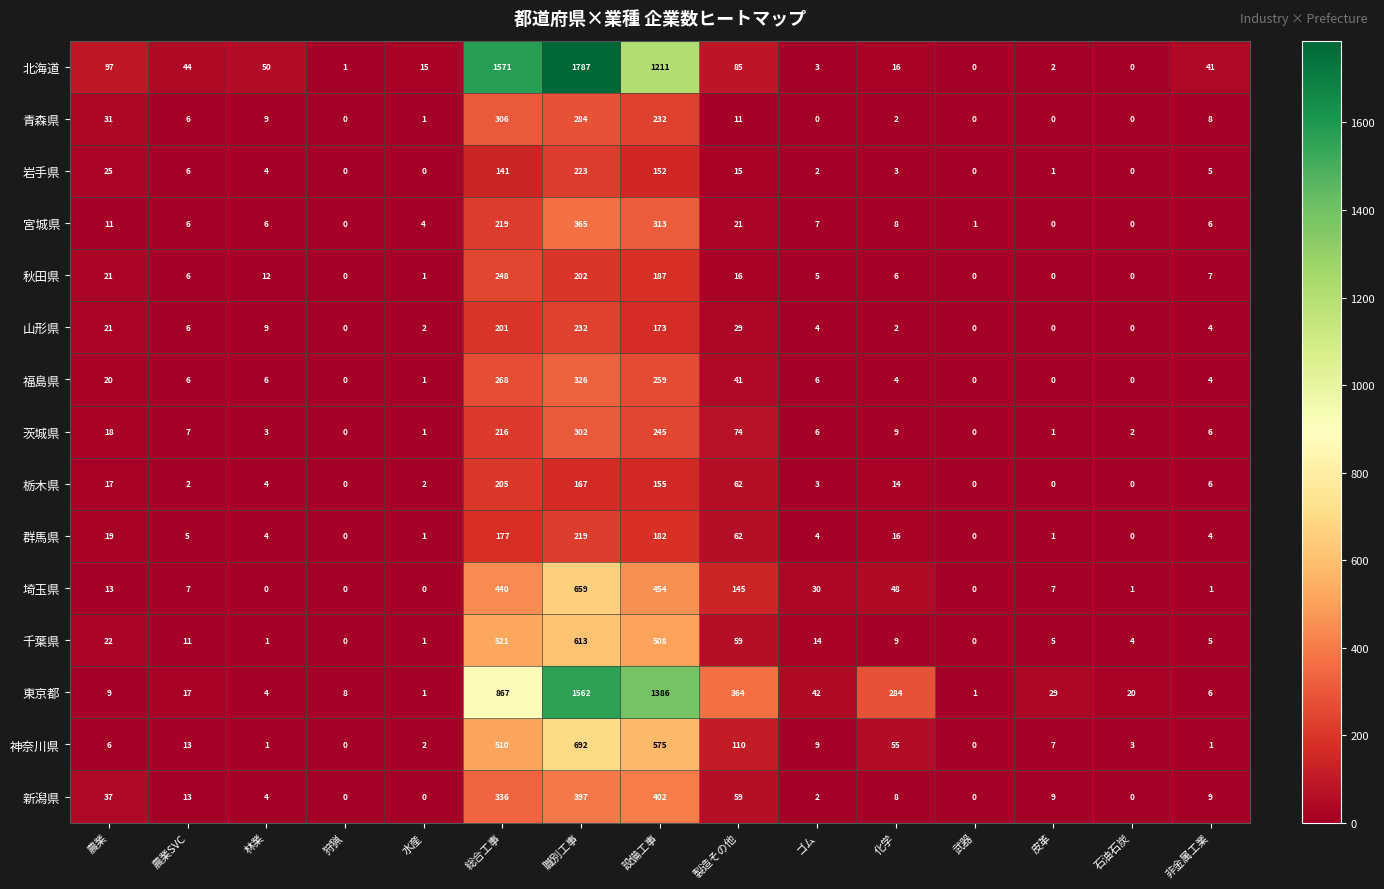

What is the difference between the second highest and second lowest values in the 宮城県 series?

313